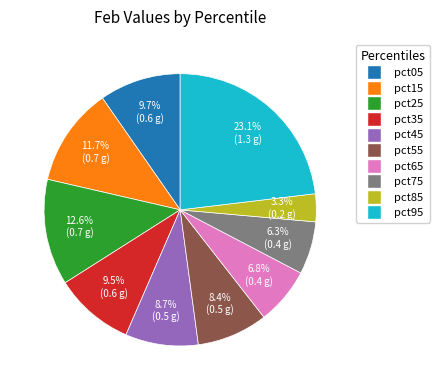

True or false: pct75 accounts for 6% of the total.

True